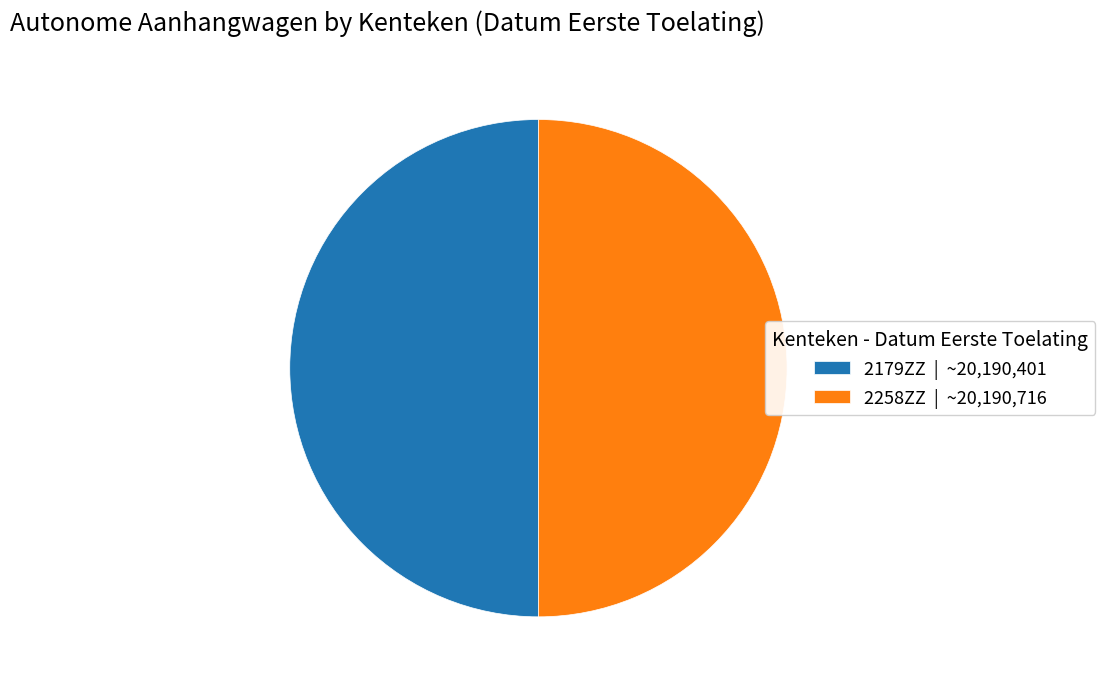

Approximately how many times larger is the value at 2258ZZ | ~20,190,716 compared to 2179ZZ | ~20,190,401?

1.0